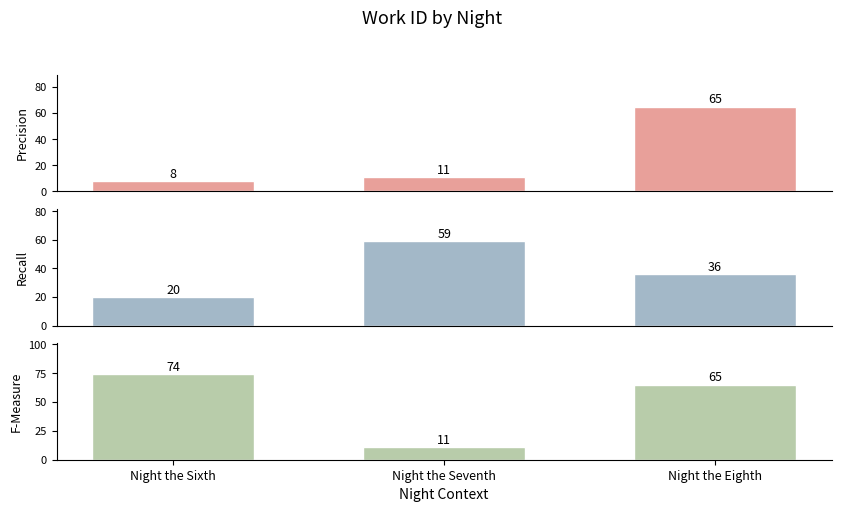

What is the average value of the F-Measure series?

50